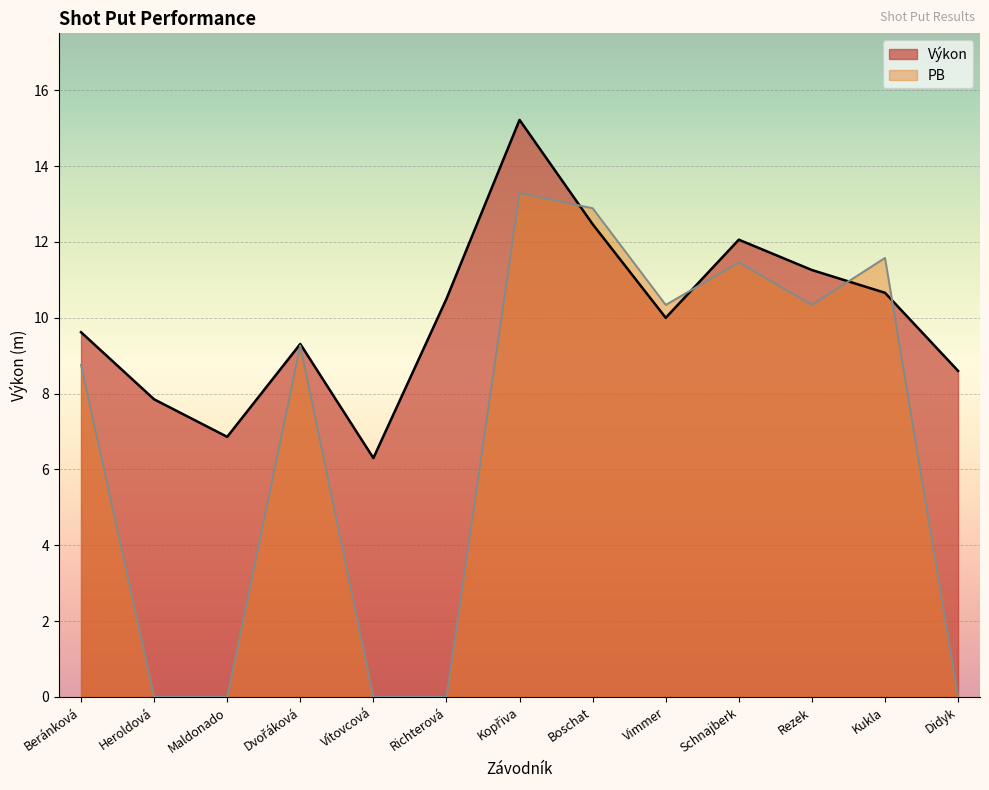

Rank the series at Maldonado from highest to lowest value.

Výkon, PB